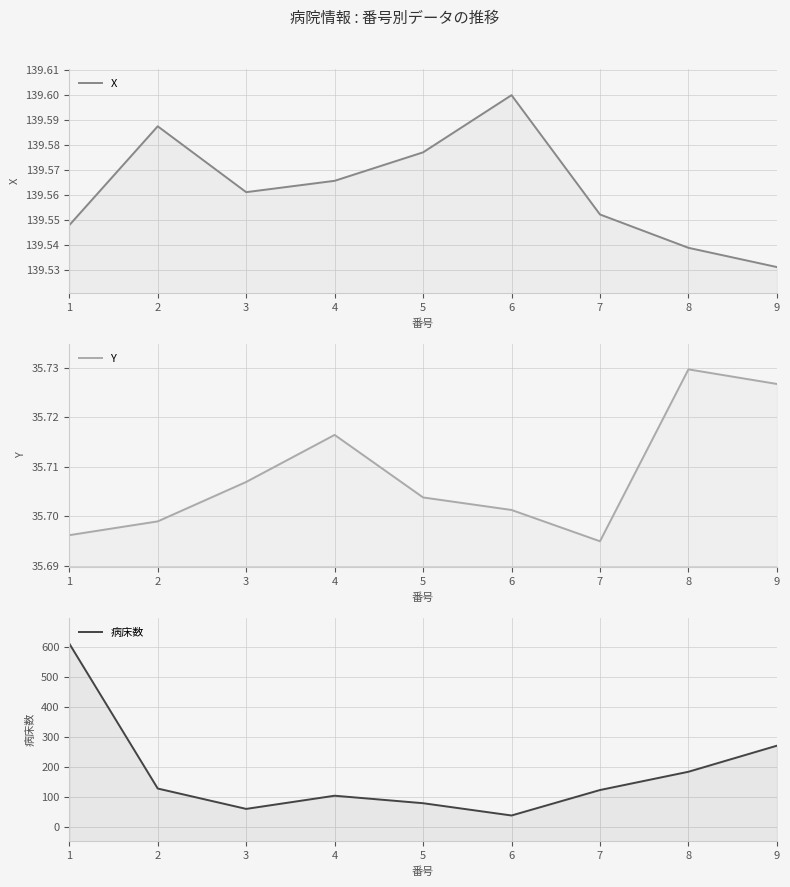

True or false: X has a value of 44.4 at 4.

False